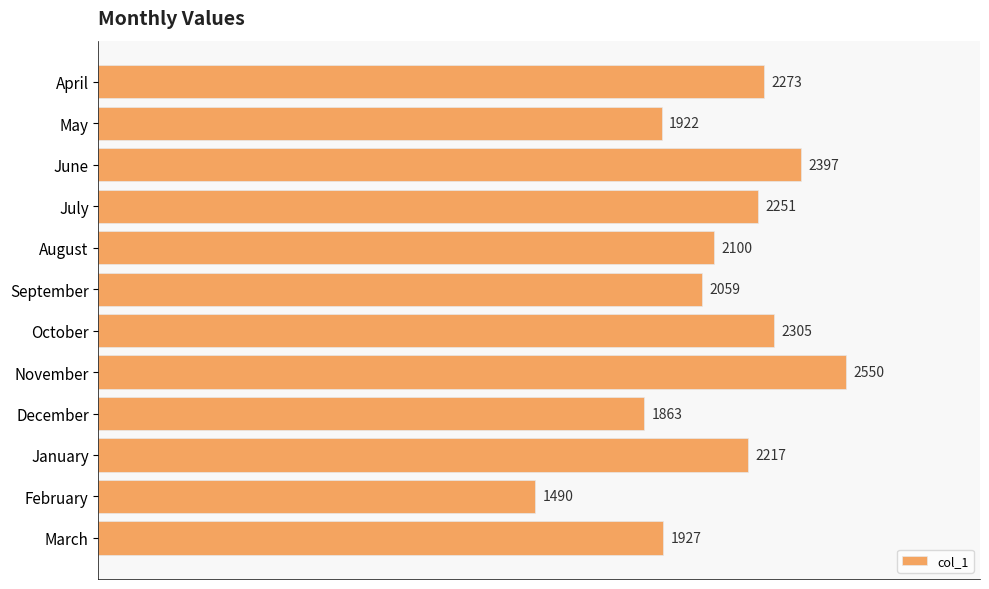

The value at September is 3677. True or false?

False